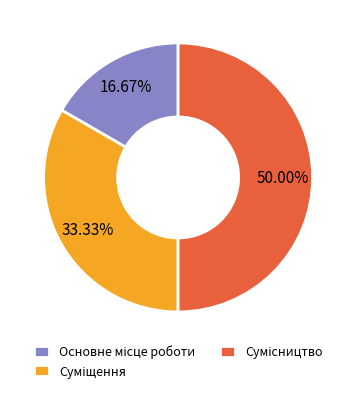

Which category has the biggest portion of the pie?

Сумісництво